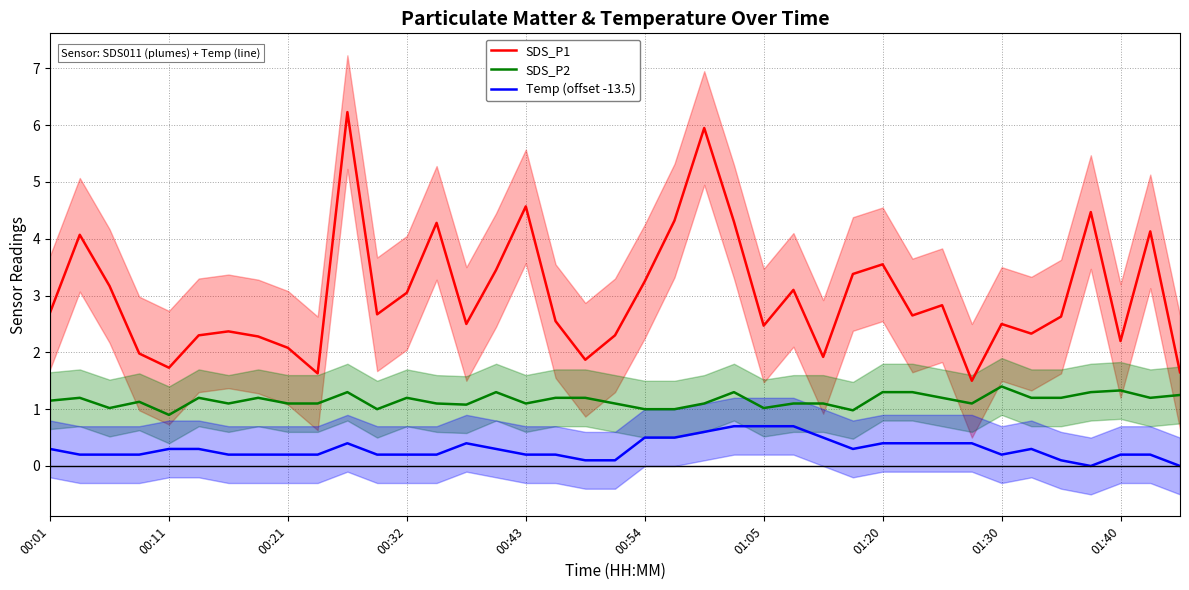

List the series in order of their peak value, lowest first.

Temp (offset -13.5), SDS_P2, SDS_P1